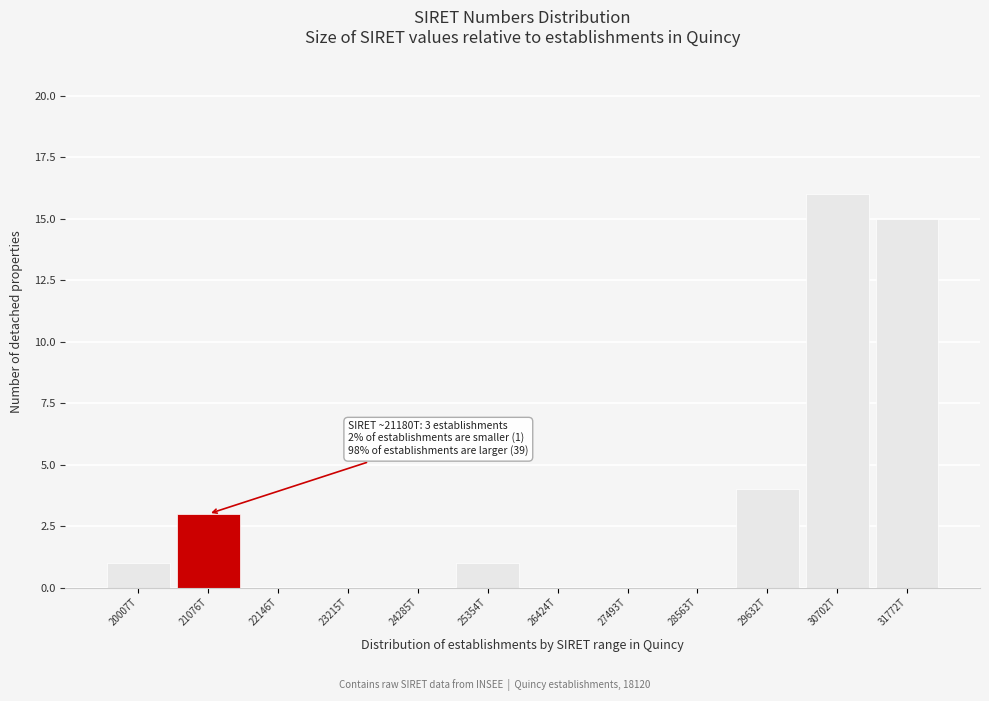

Reading left to right, list all the values displayed in this chart.

20007T=1	21076T=3	22146T=0	23215T=0	24285T=0	25354T=1	26424T=0	27493T=0	28563T=0	29632T=4	30702T=16	31772T=15